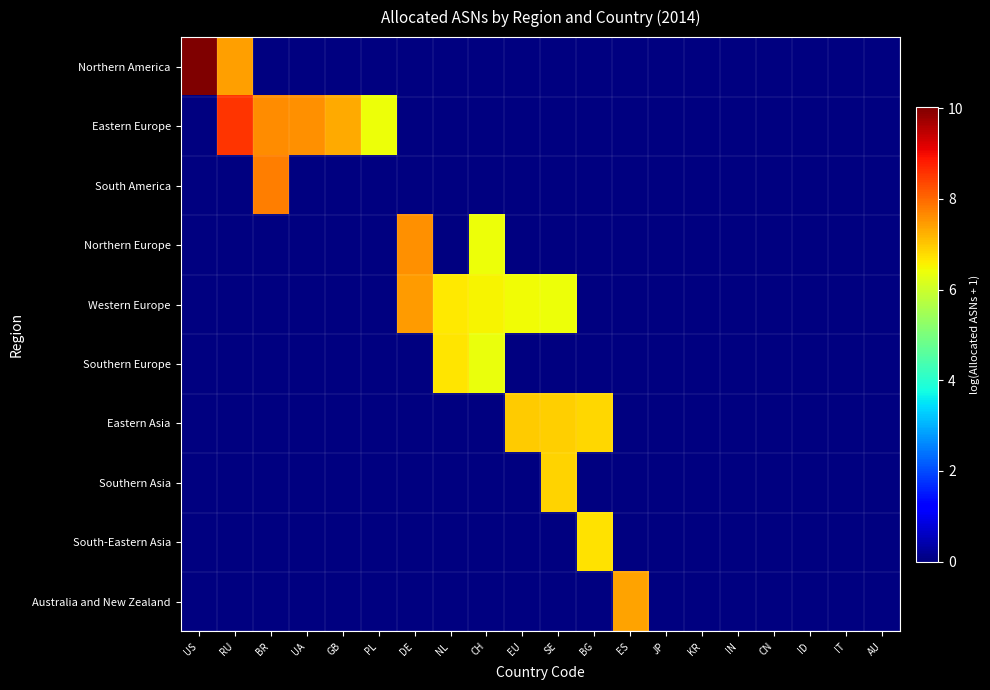

What is the smallest value displayed?

6.4